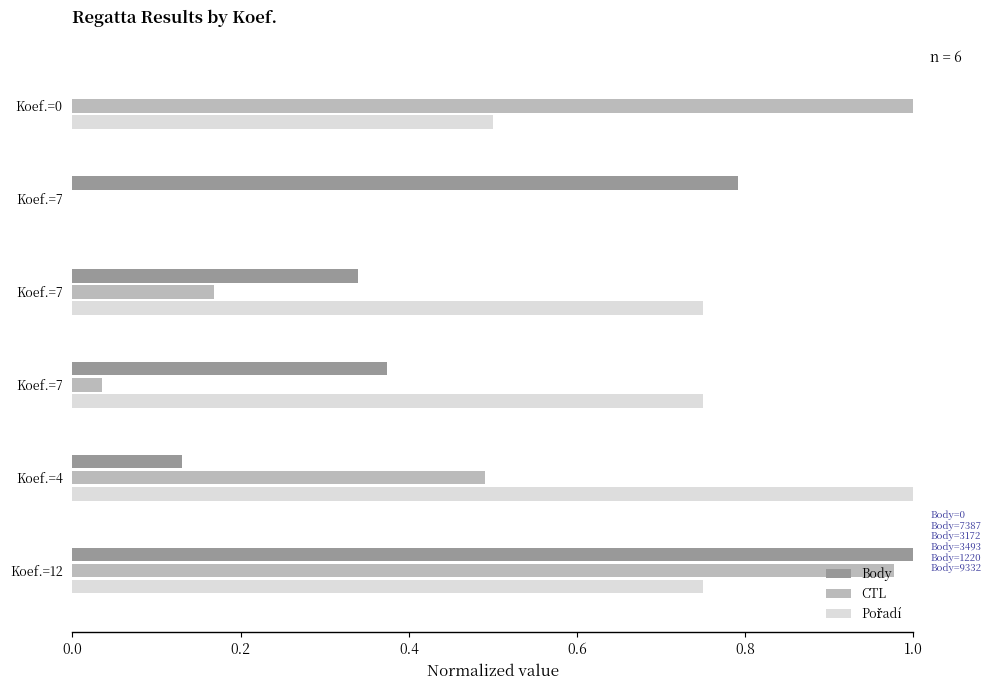

What is the sum of all Body values?

2.6